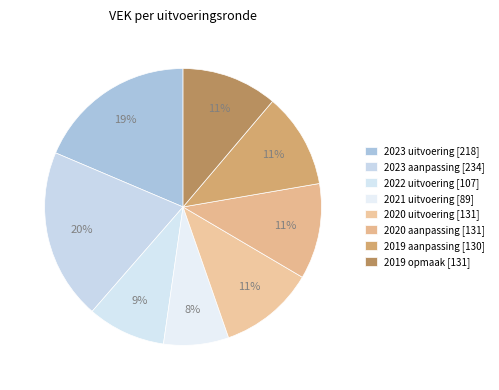

To the nearest percent, what percentage of the pie is 2019 opmaak [131]?

11%